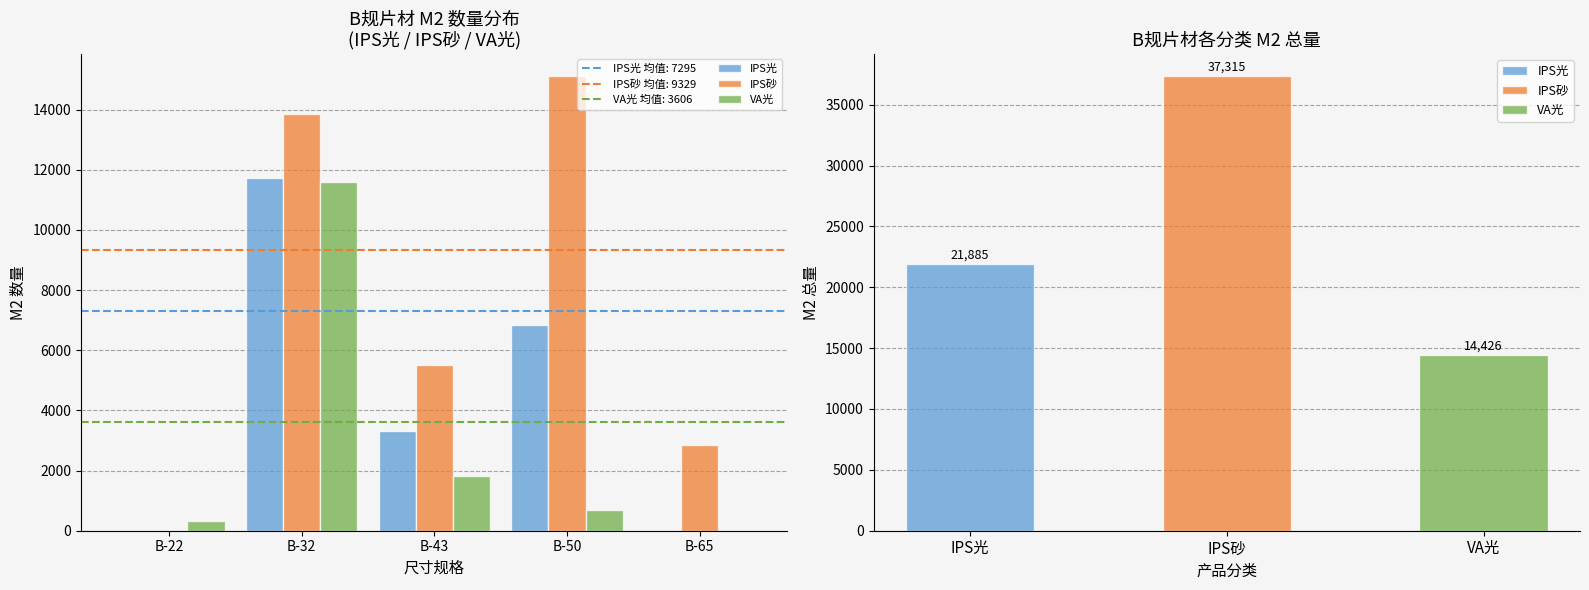

How many bars are there in each group?

3